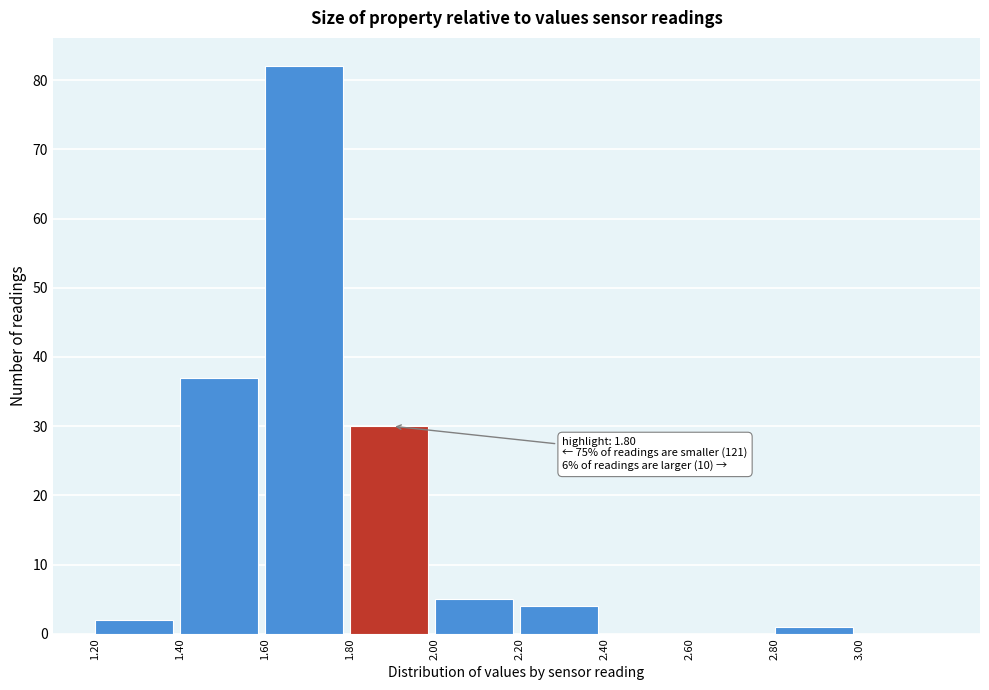

Over which range of the x-axis is the bar tallest?

1.6 to 1.8